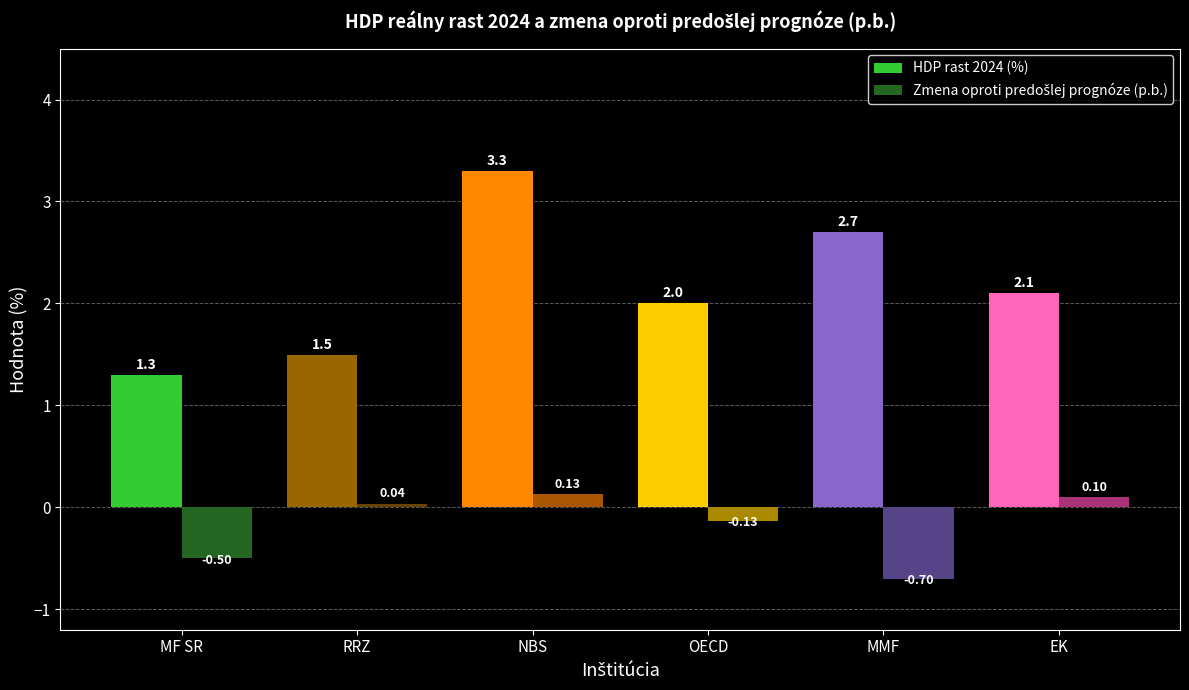

How many values in the HDP rast 2024 (%) series exceed 2?

4